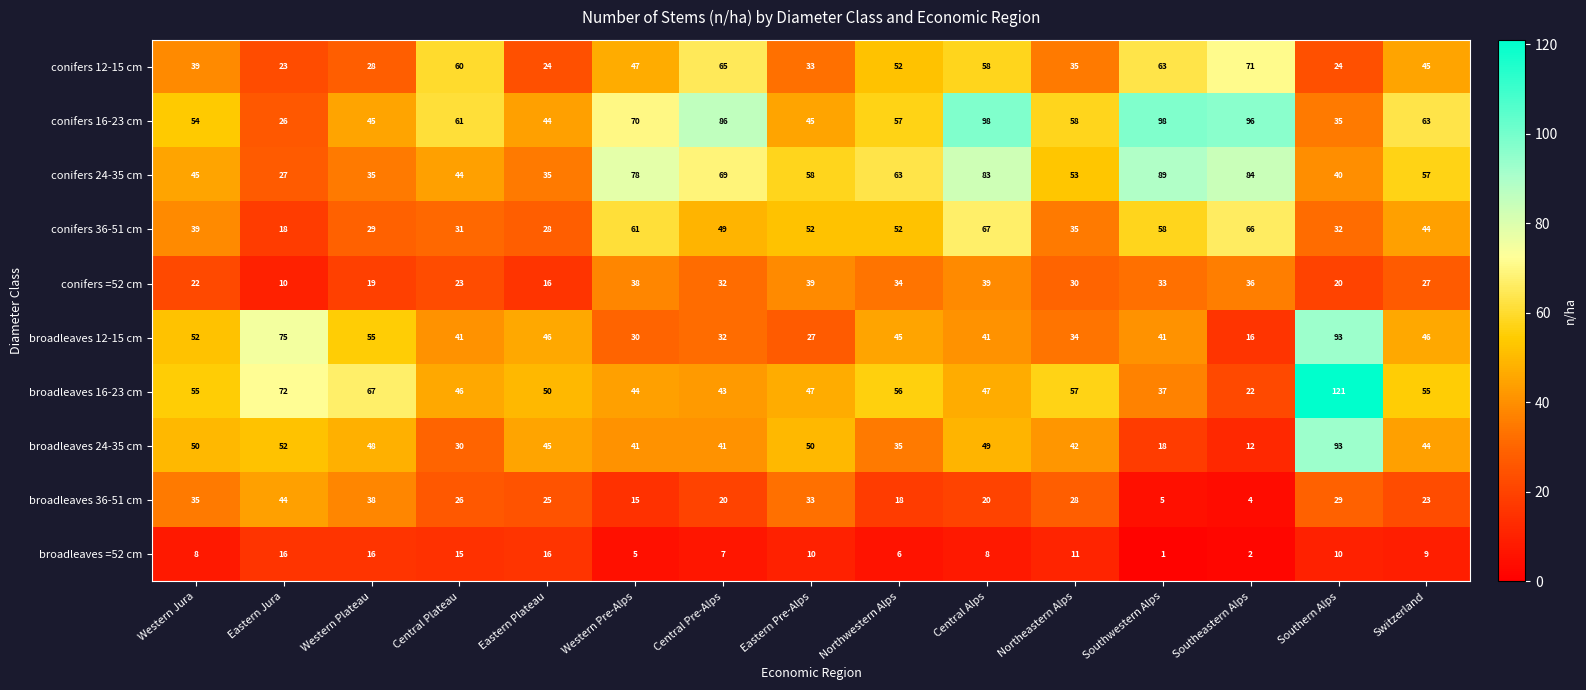

Is the value of broadleaves 16-23 cm at Central Pre-Alps greater than the value of broadleaves 12-15 cm at Eastern Jura?

No